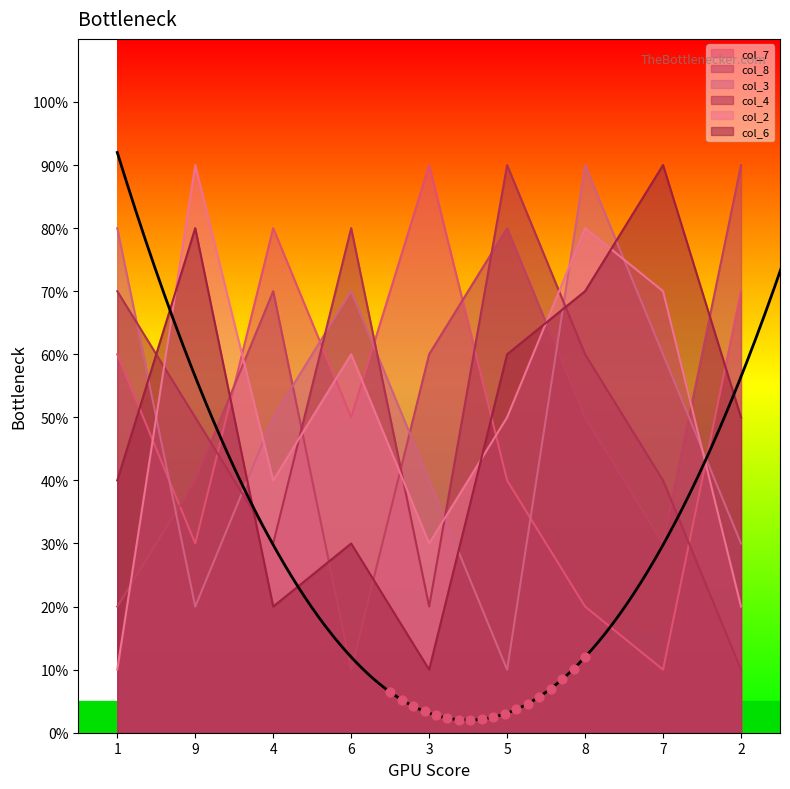

At how many categories does at least one series exceed 85?

6